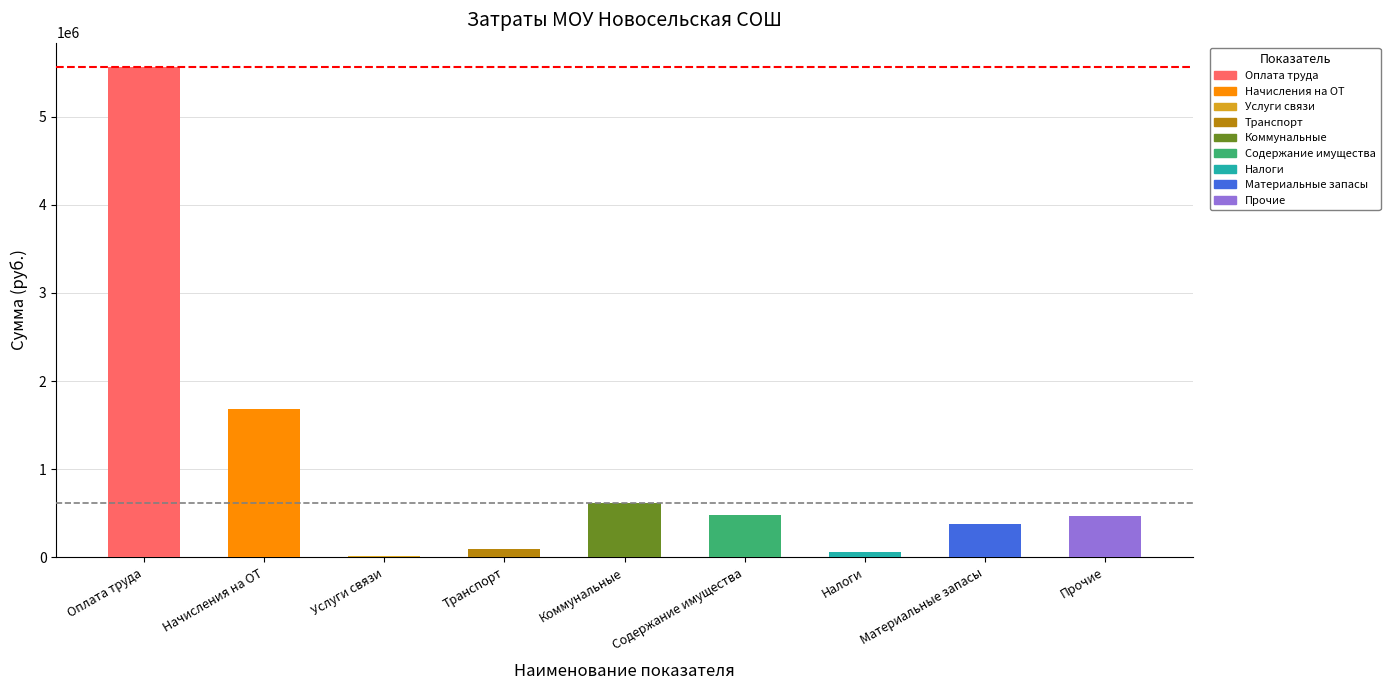

The chart shows a value of 228558 at Прочие. True or false?

False